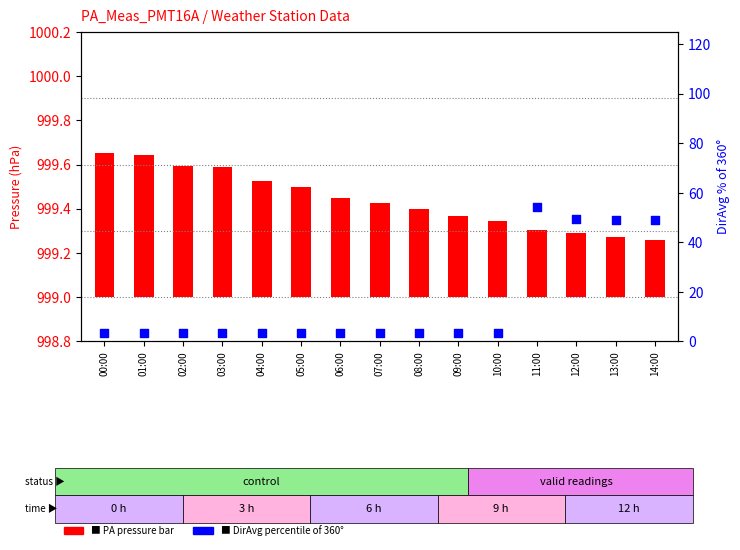

At how many categories does at least one series exceed 53?

1